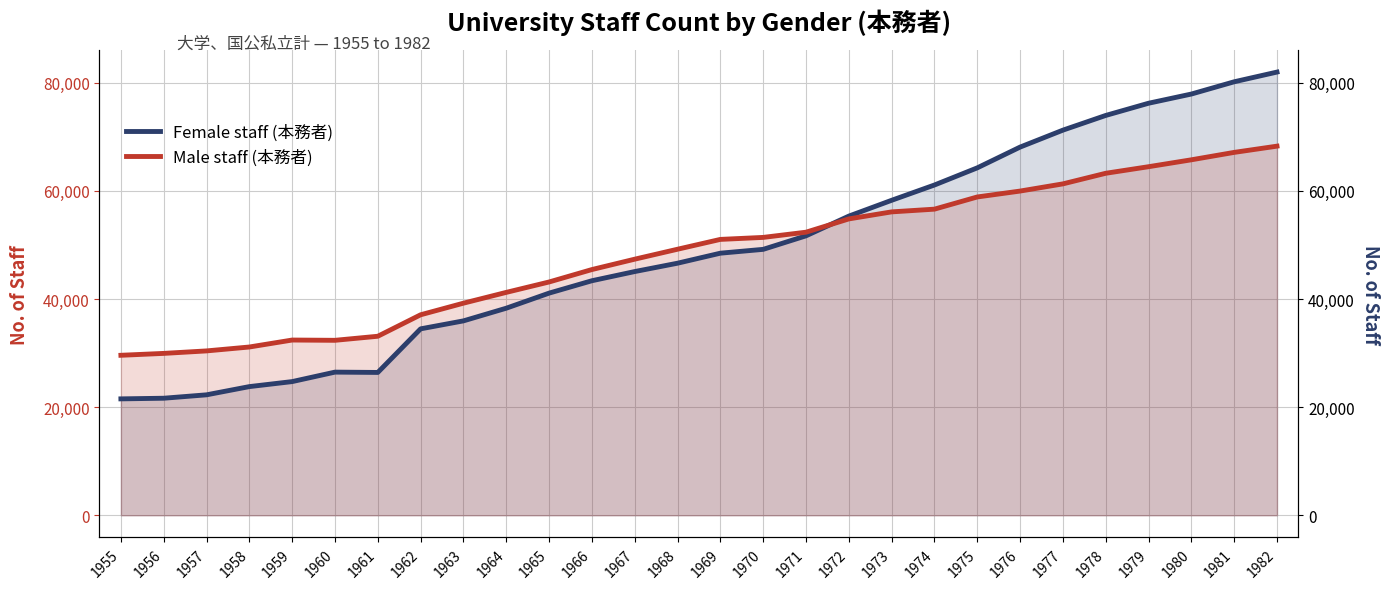

Where is the first local maximum for Female staff (本務者)?

1960